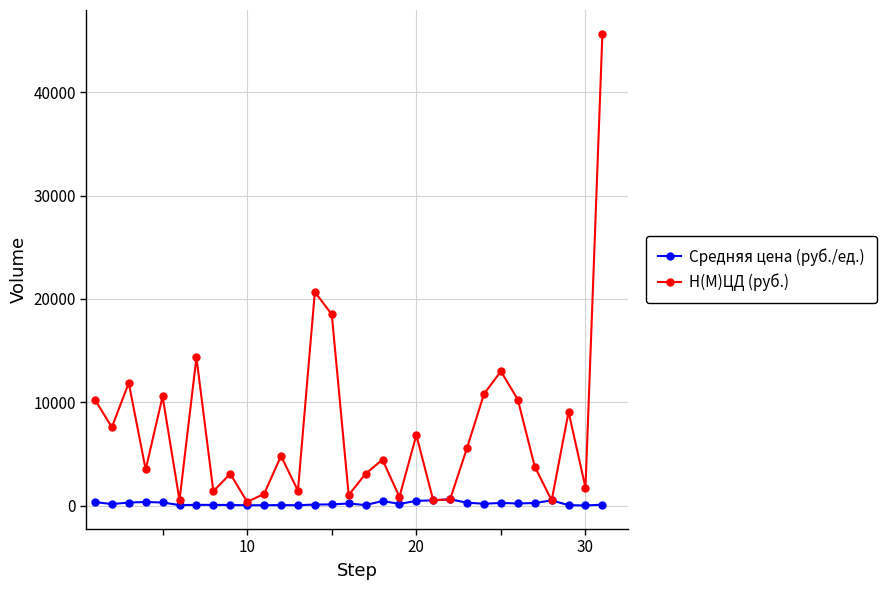

How many lines are shown in the chart?

2